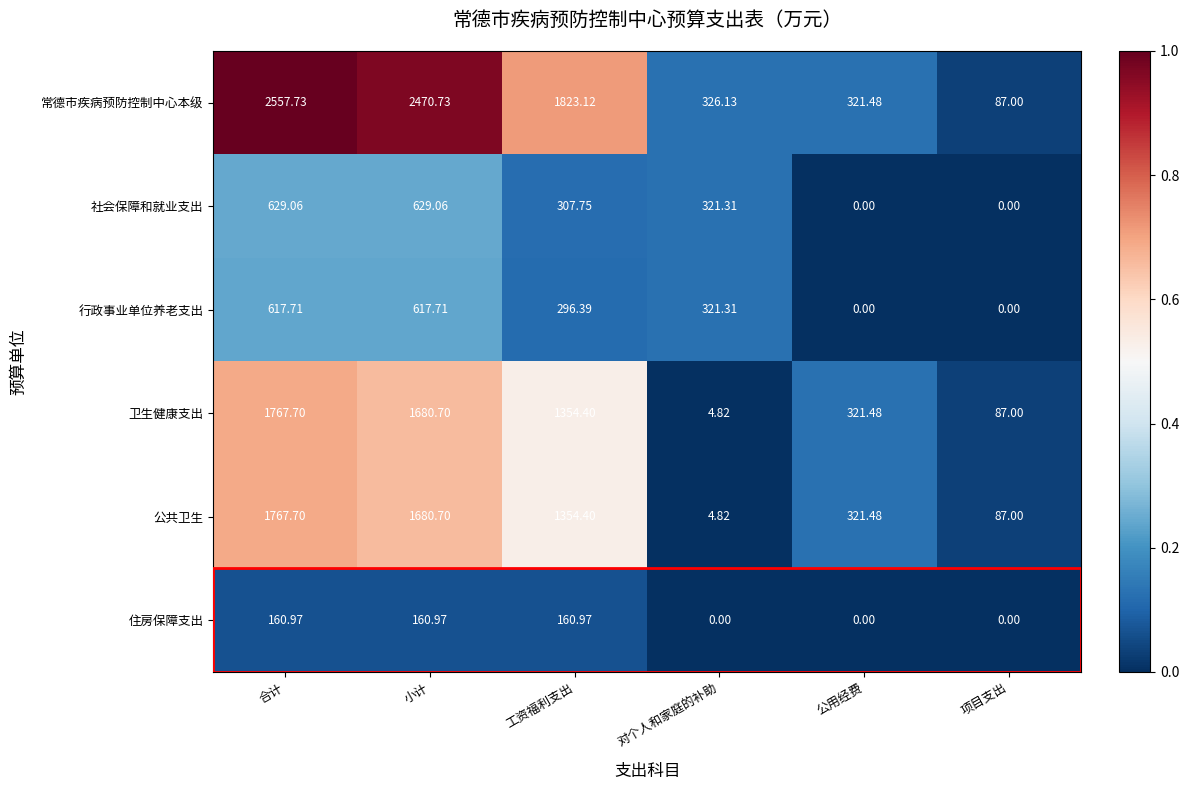

At which category is the sum across all series the highest?

合计